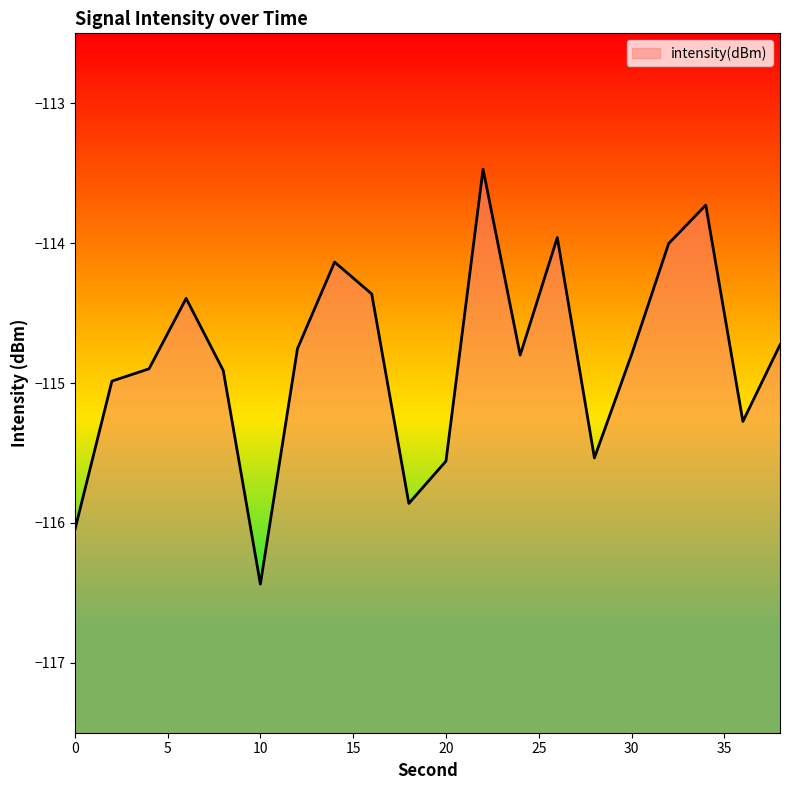

Reading left to right, what are all the values shown in this chart?

-116.1	-115.0	-114.9	-114.4	-114.9	-116.4	-114.8	-114.1	-114.4	-115.9	-115.6	-113.5	-114.8	-114.0	-115.5	-114.8	-114.0	-113.7	-115.3	-114.7